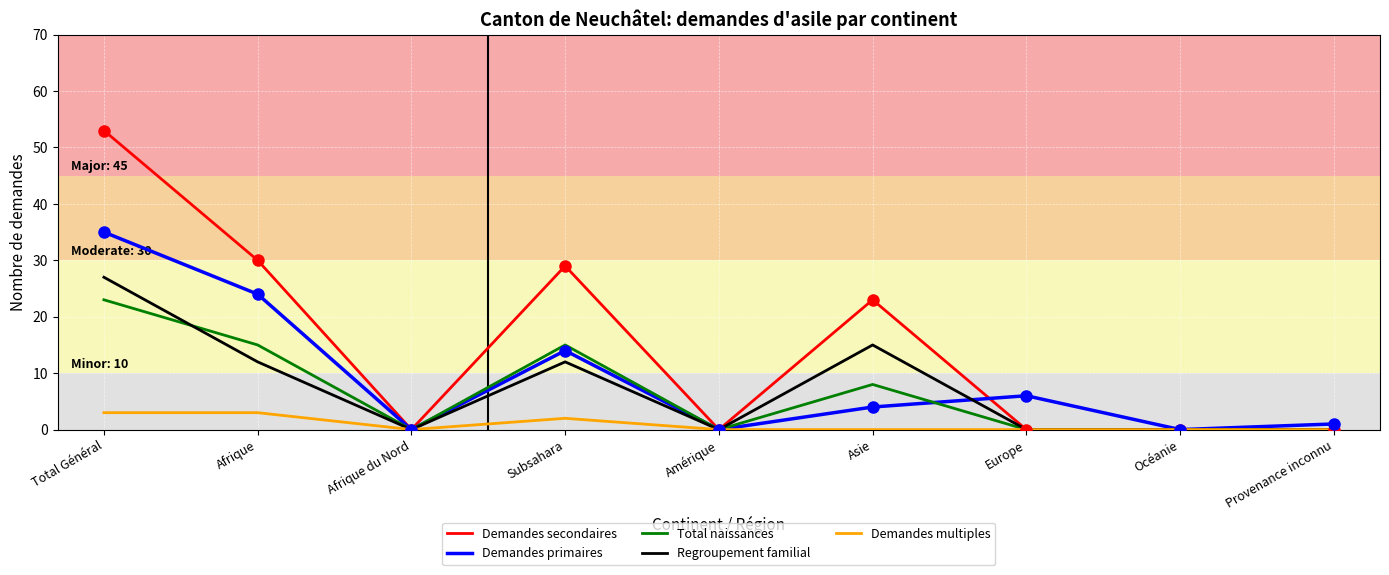

Which series has the widest spread of values?

Demandes secondaires